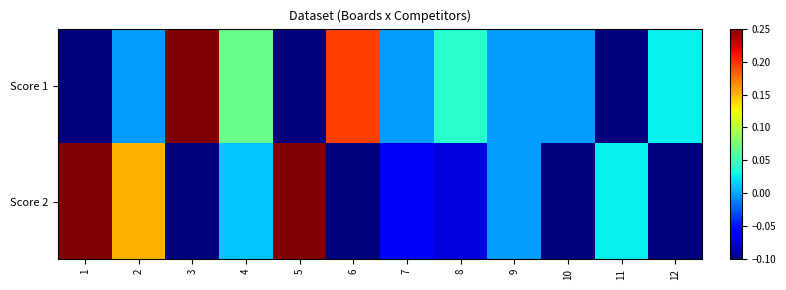

Rank the series by their maximum value, from highest to lowest.

Score 1, Score 2